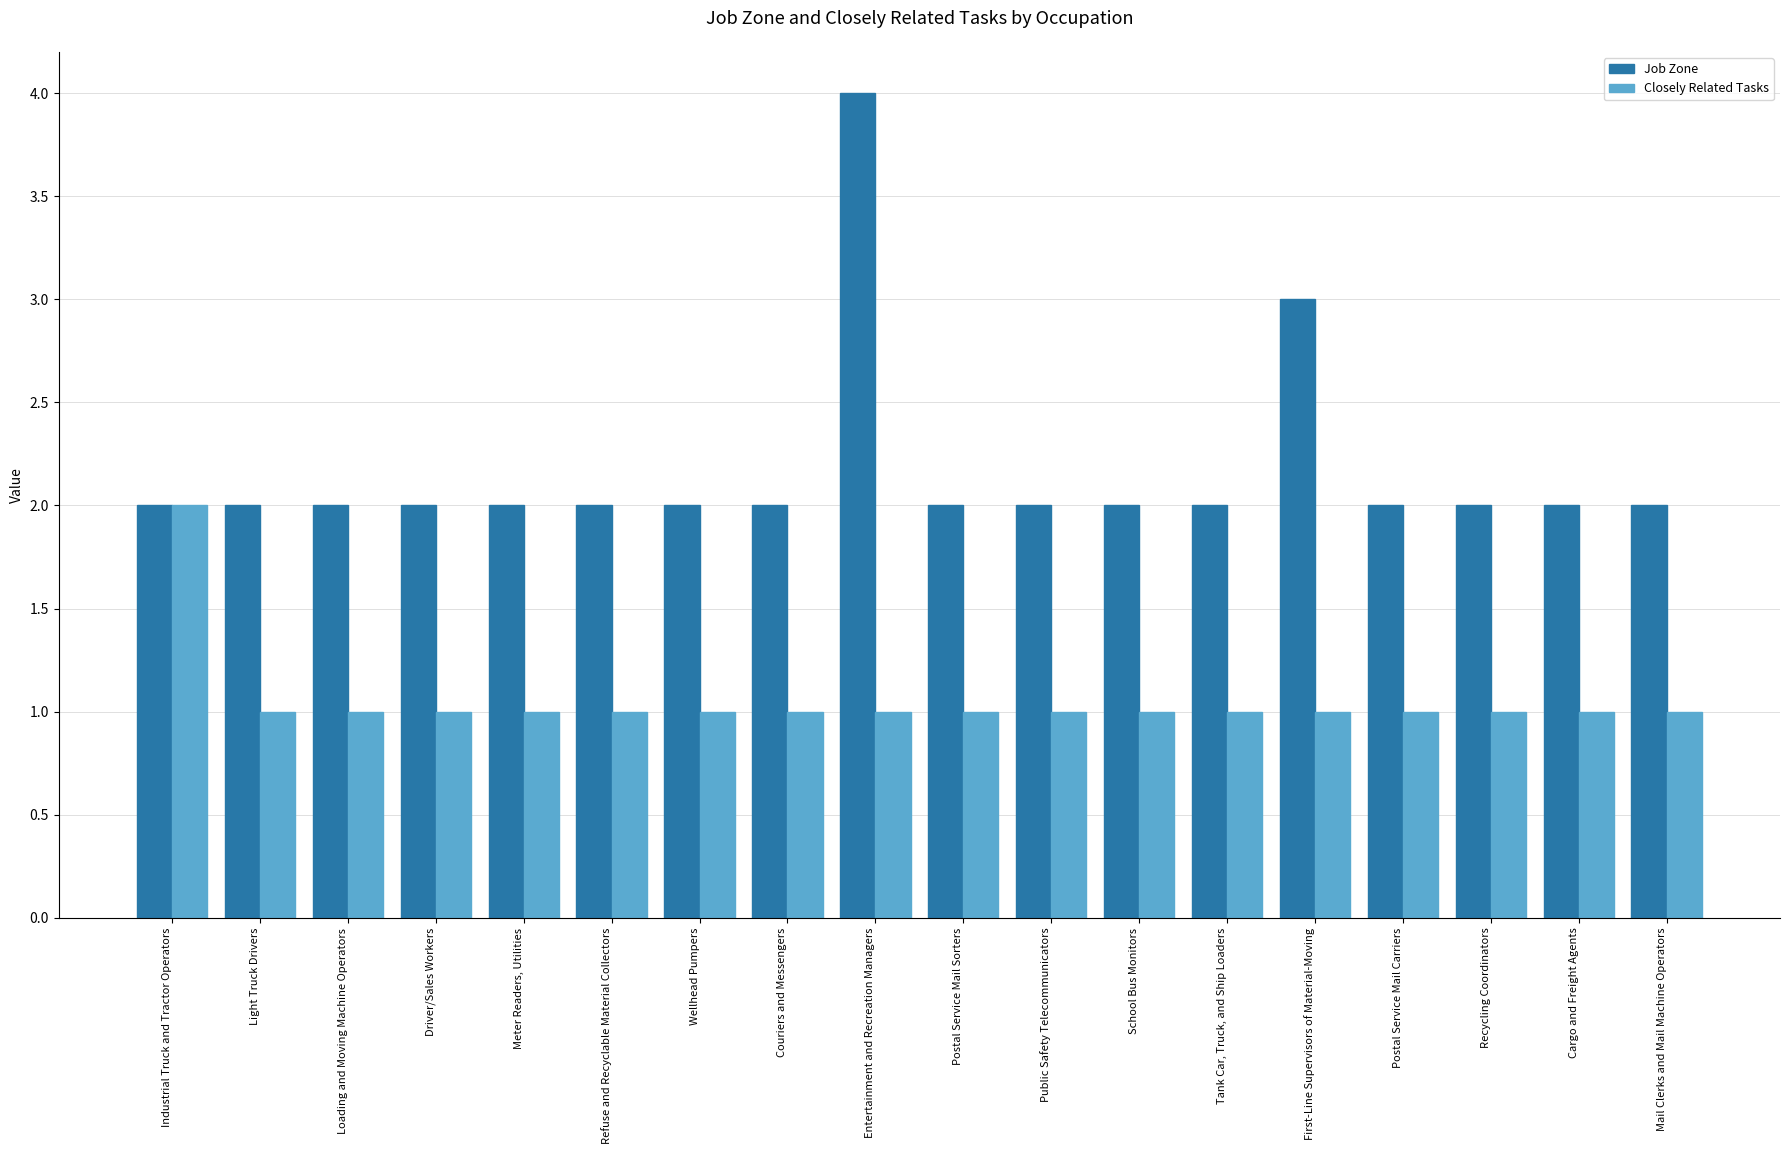

How many bars are there in each group?

2